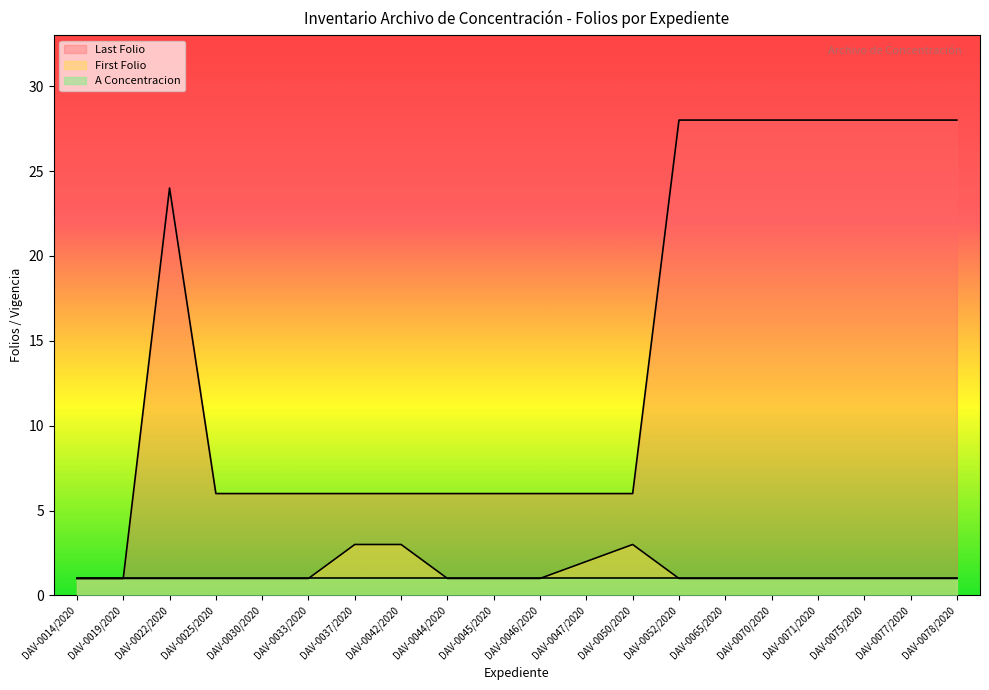

The Last Folio series shows 6 at DAV-0030/2020. True or false?

True